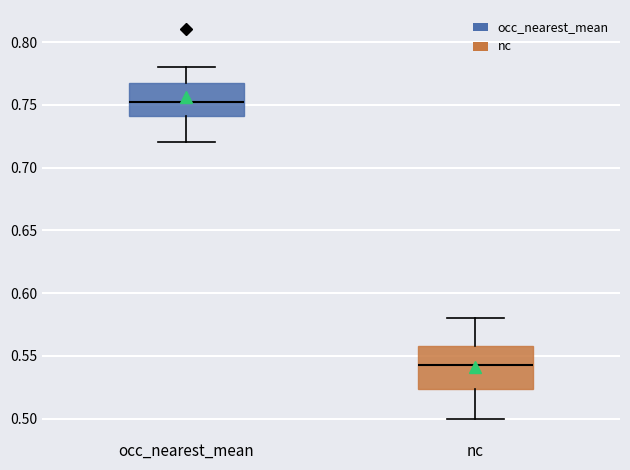

Where does the lower whisker of the box for occ_nearest_mean end on the y-axis? The values are not printed on the chart, so give them approximately, as read against the axis.

0.720